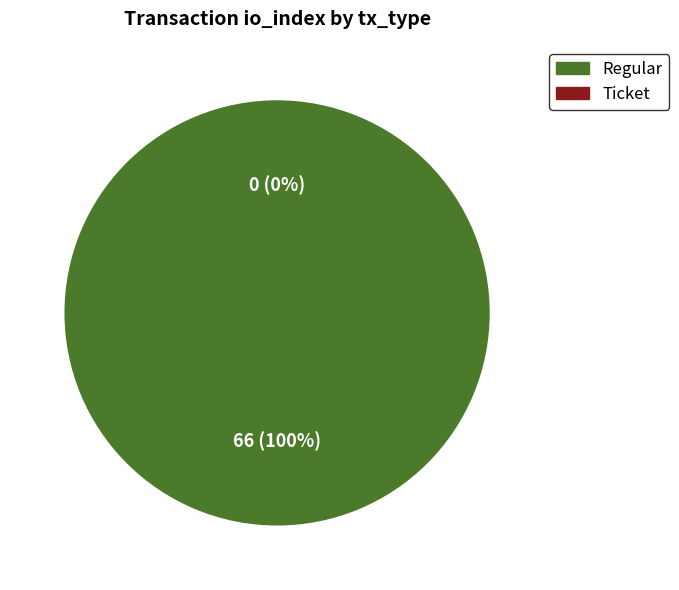

Which slice is the smallest?

Ticket